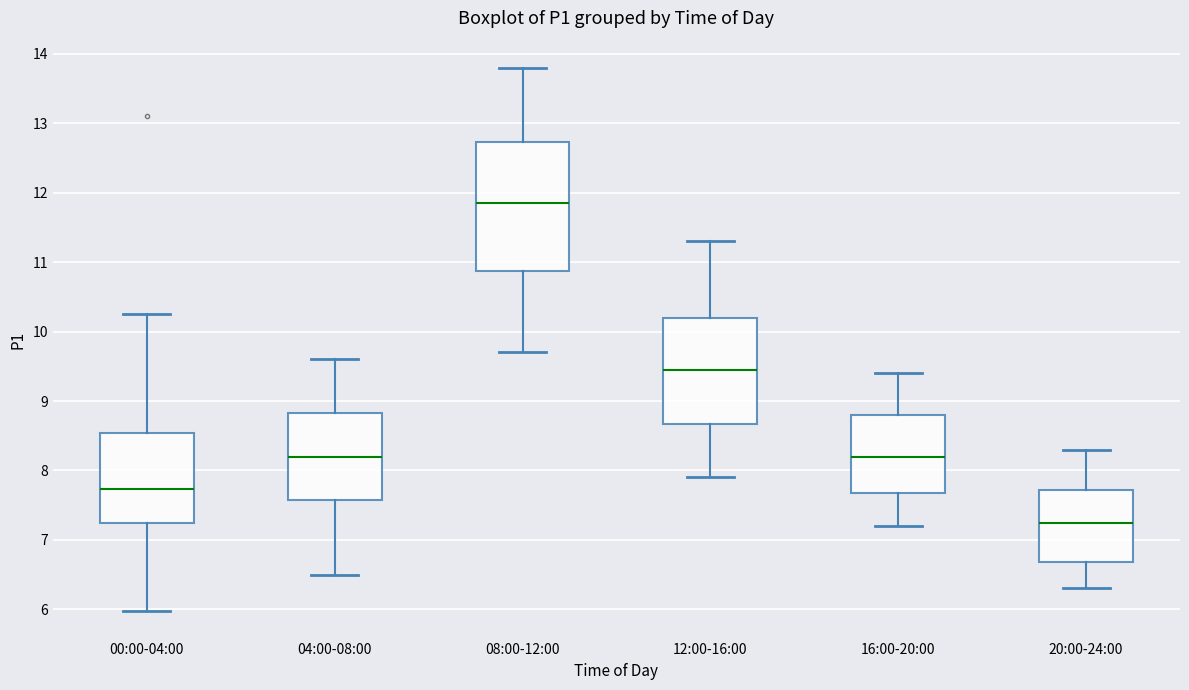

Which box is the tallest, from its lower edge to its upper edge?

08:00-12:00